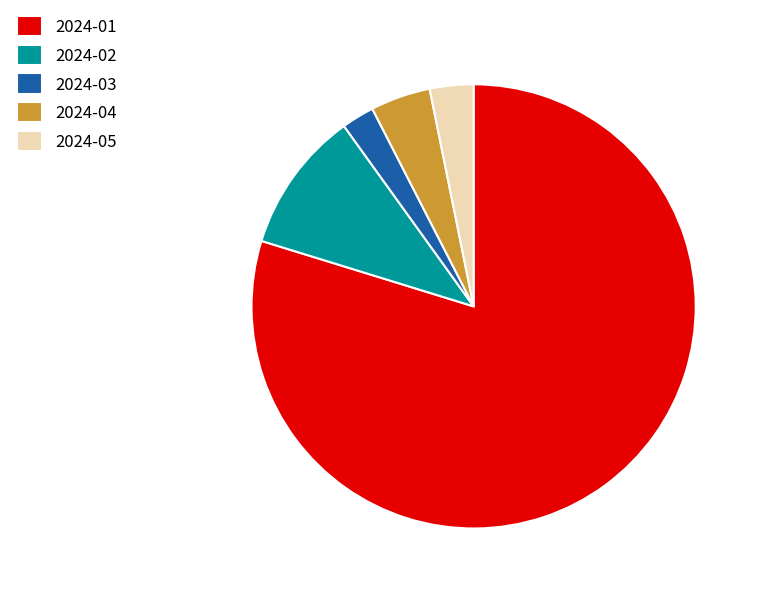

Which slice is the smallest?

2024-03